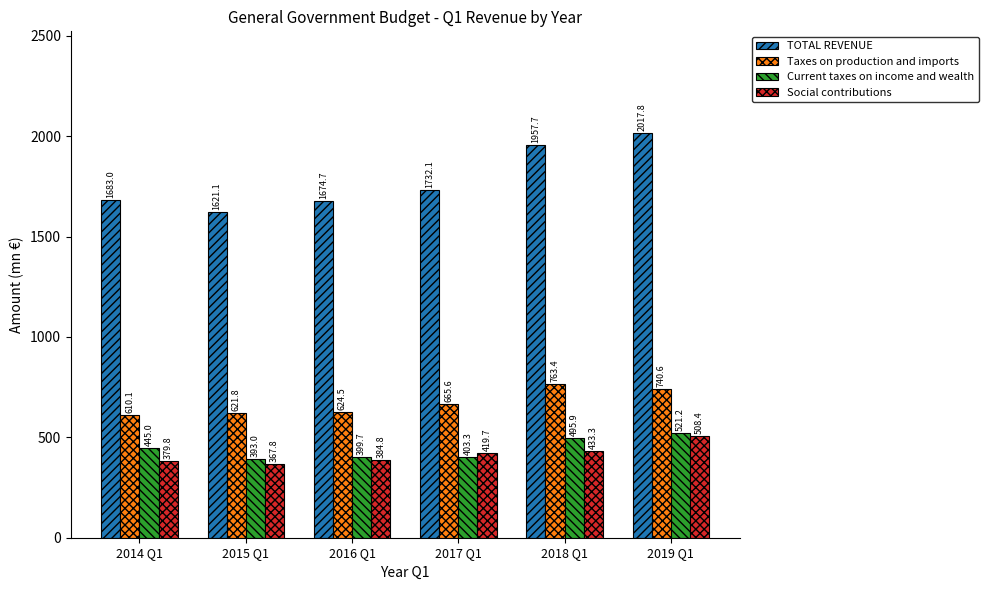

Where is TOTAL REVENUE nearest to the value 1819?

2017 Q1